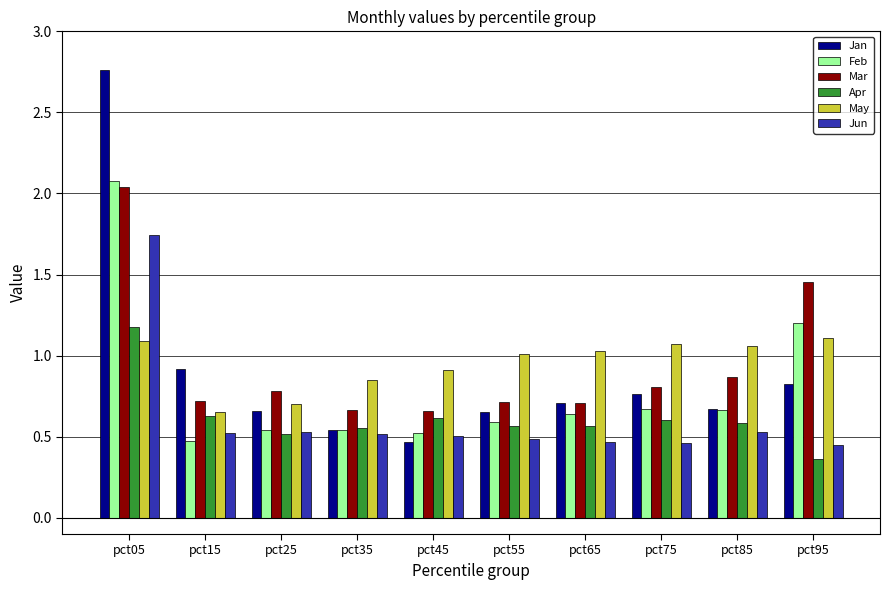

Is it true that Mar equals 0.7 at pct55?

True